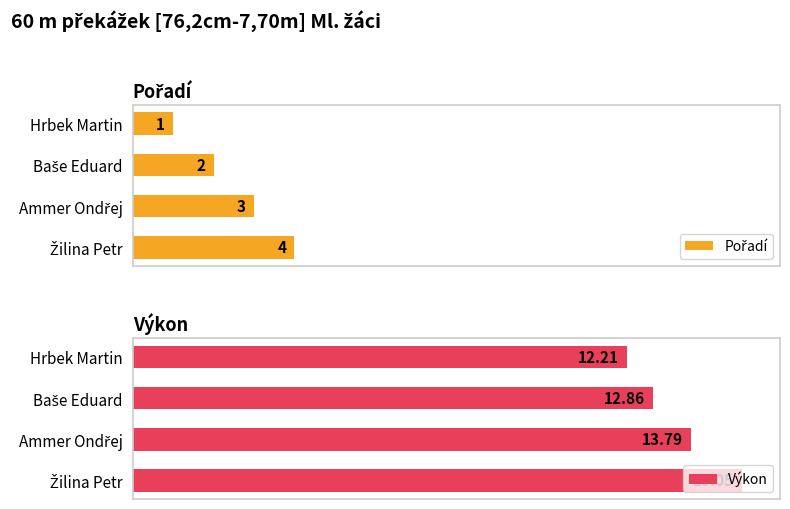

Reading right to left, list all the values displayed in this chart.

Pořadí: 4.0	3.0	2.0	1.0
Výkon: 15.1	13.8	12.9	12.2